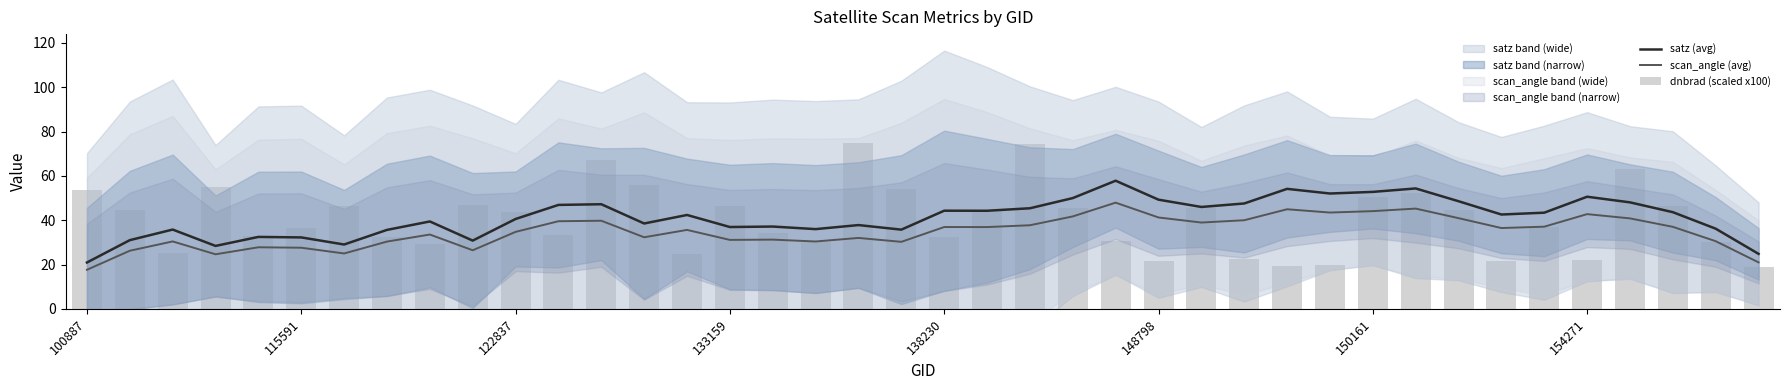

Which category has the highest value in the satz (avg) series?

24